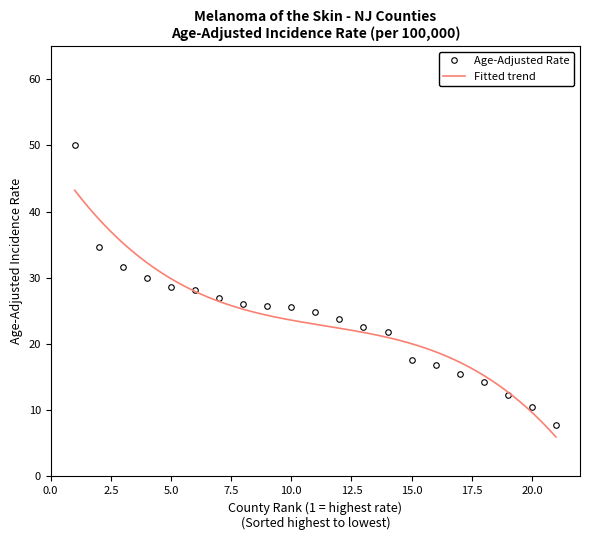

What is the minimum value for Age-Adjusted Rate?

7.7